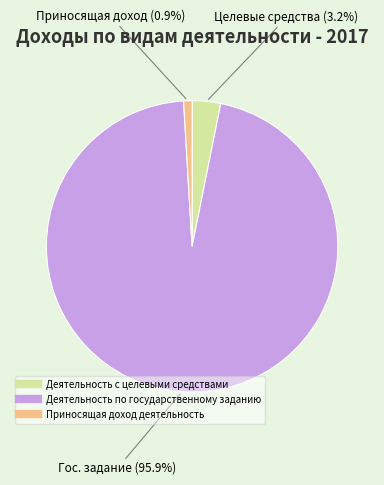

To the nearest percent, what is the difference between the largest and smallest slice percentages?

95%